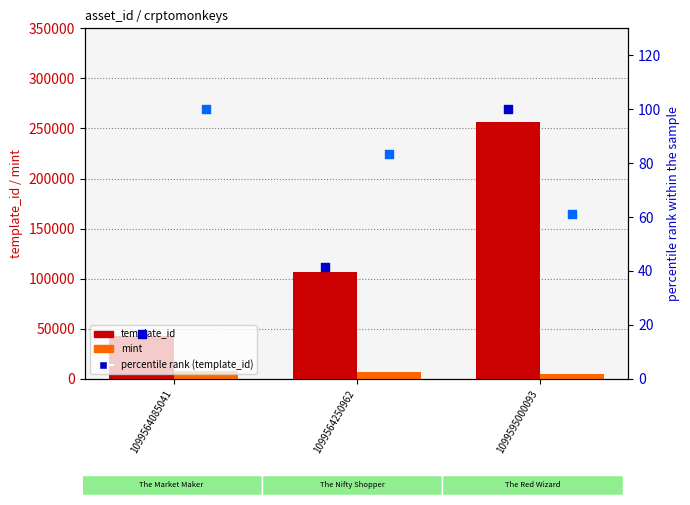

At how many categories does at least one series exceed 150230?

1